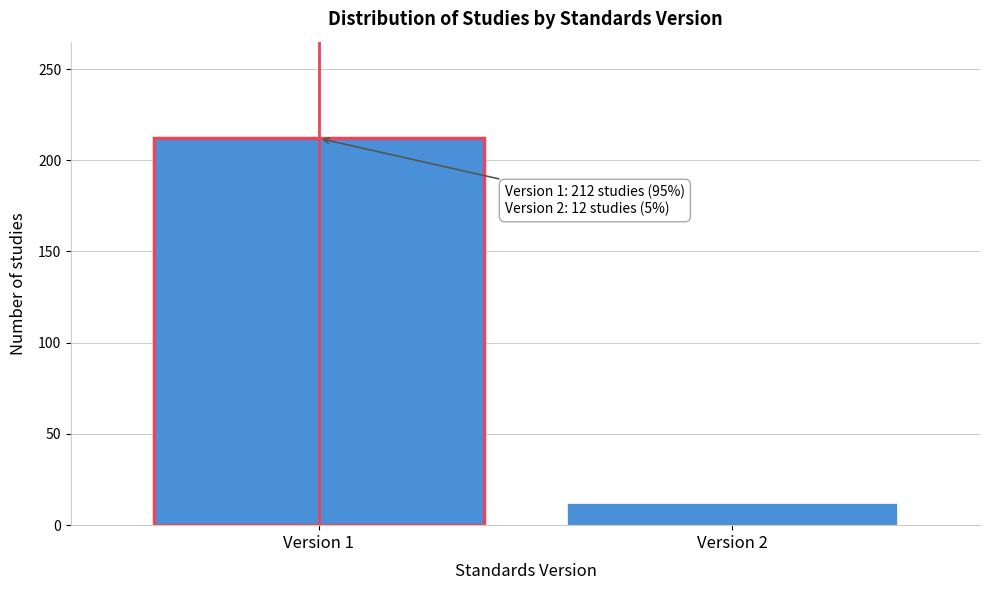

Reading left to right, what are all the values shown in this chart?

Version 1=212	Version 2=12